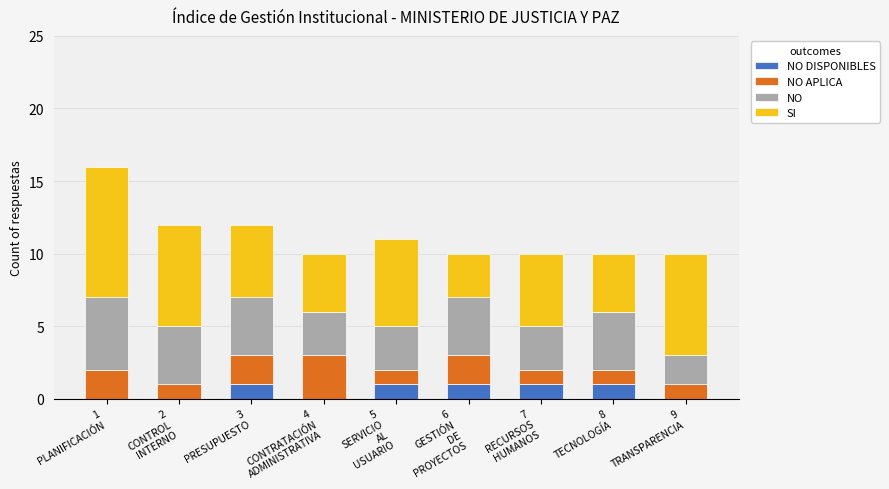

Count the number of data series in this chart.

4